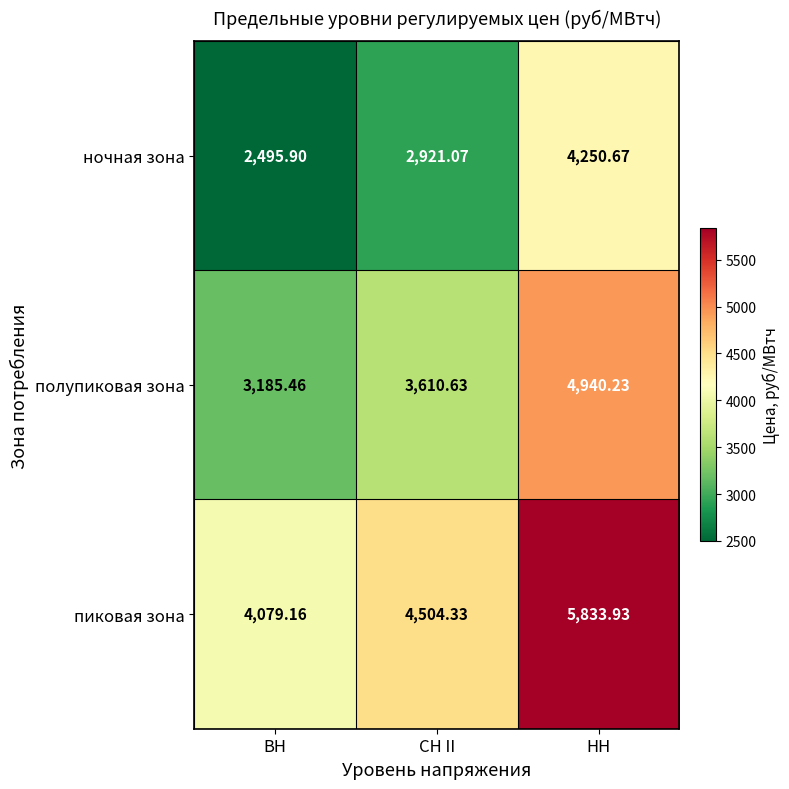

Which category has the lowest value in the ночная зона series?

ВН